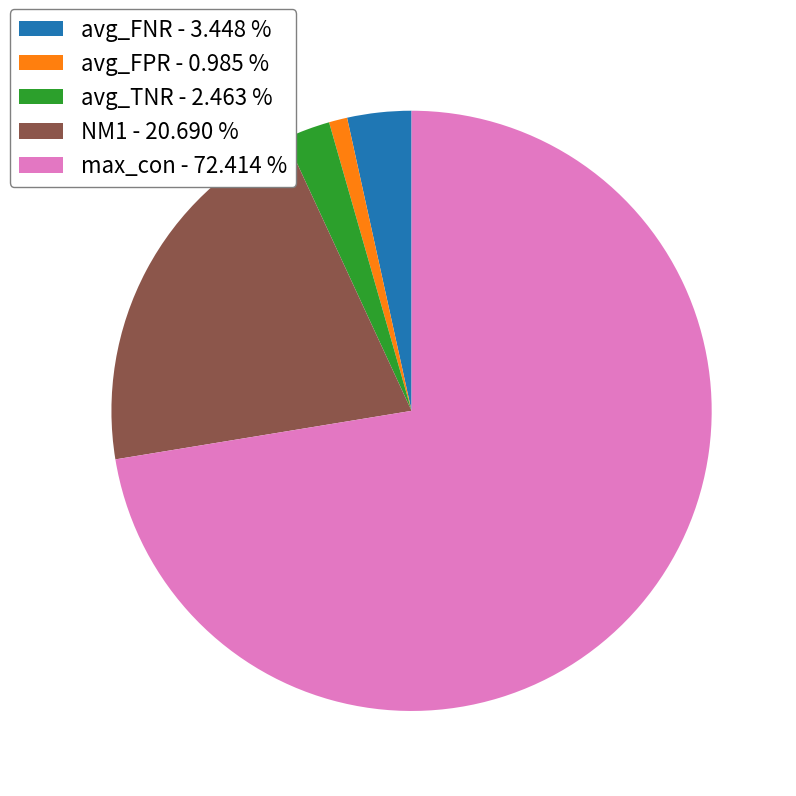

Approximately how many times larger is the value at avg_FPR - 0.985 % compared to avg_TNR - 2.463 %?

0.4